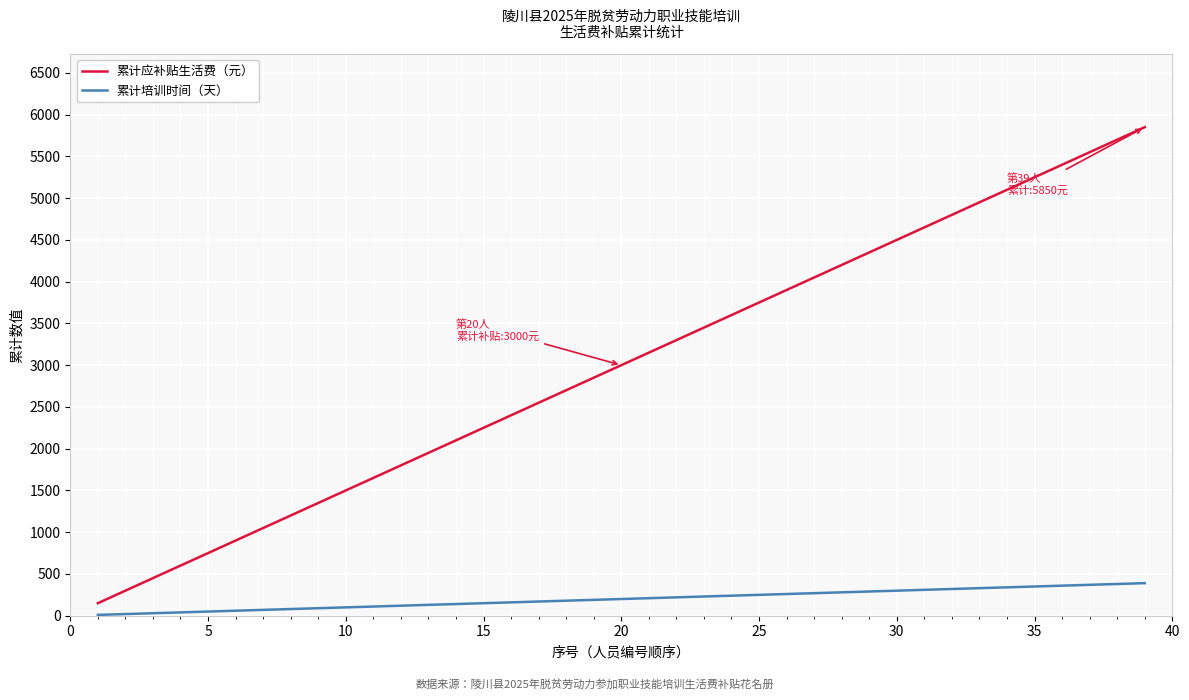

Which series has the largest total across all categories?

累计应补贴生活费（元）